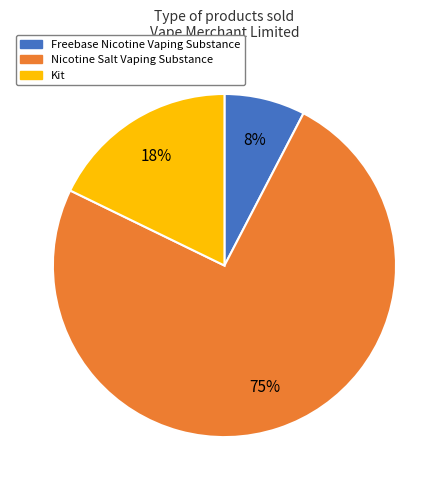

True or false: Kit accounts for 18% of the total.

True